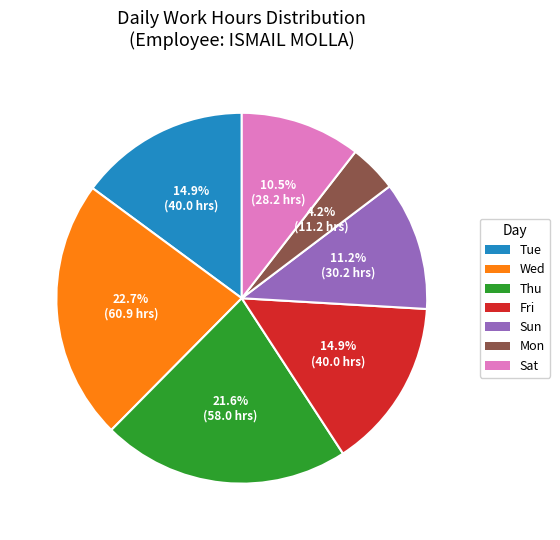

Is there any slice that represents more than half of the pie?

No